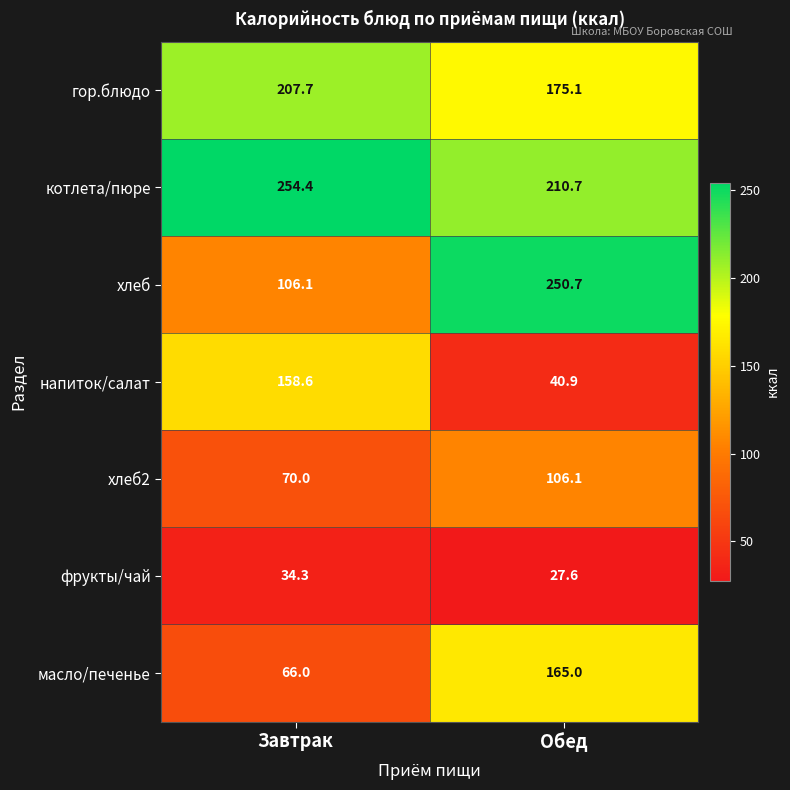

Reading left to right, extract all data points from this chart.

гор.блюдо: Завтрак=207.7	Обед=175.1
котлета/пюре: Завтрак=254.4	Обед=210.7
хлеб: Завтрак=106.1	Обед=250.7
напиток/салат: Завтрак=158.6	Обед=40.9
хлеб2: Завтрак=70.0	Обед=106.1
фрукты/чай: Завтрак=34.3	Обед=27.6
масло/печенье: Завтрак=66.0	Обед=165.0